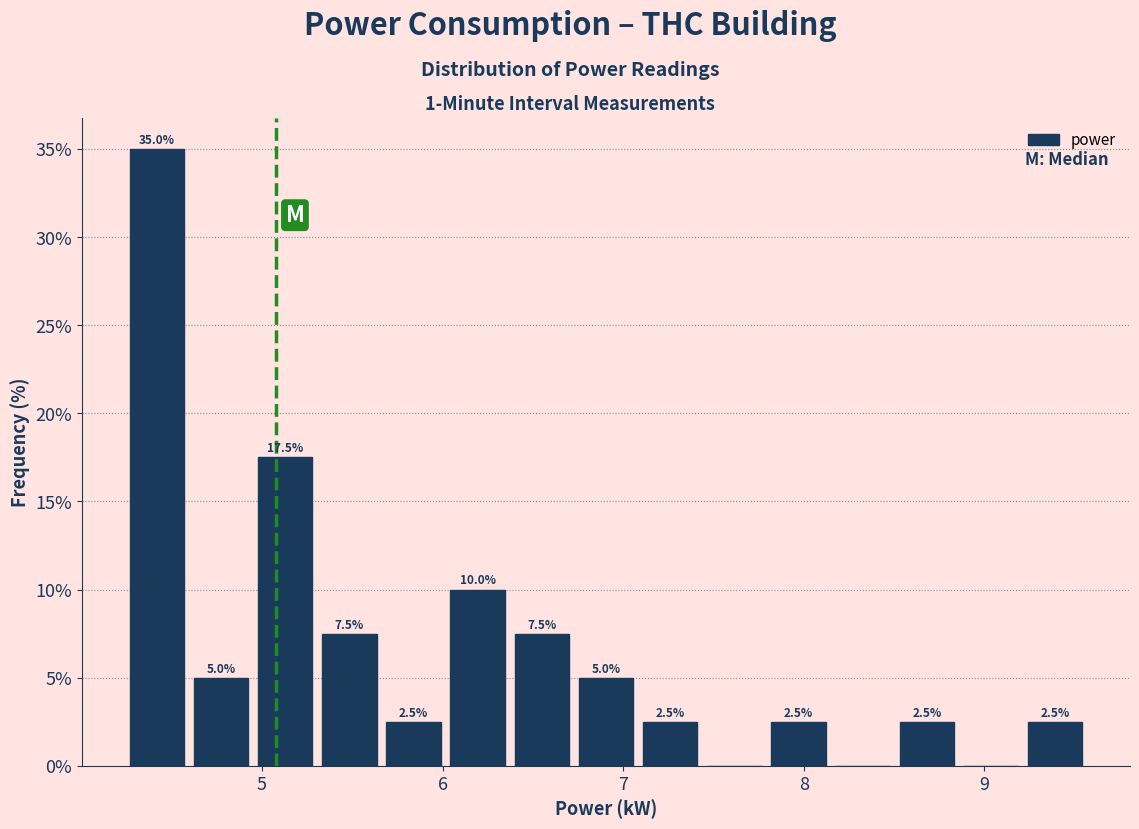

Around what value on the x-axis is the tallest bar? Give the approximate position of its centre, as read against the axis.

4.4